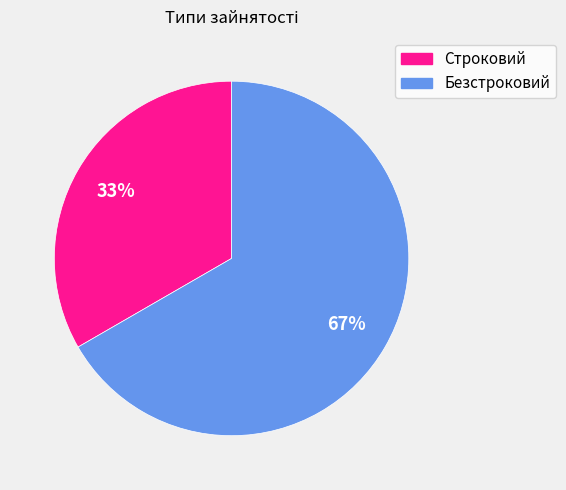

Which slice represents more than half of the pie?

Безстроковий